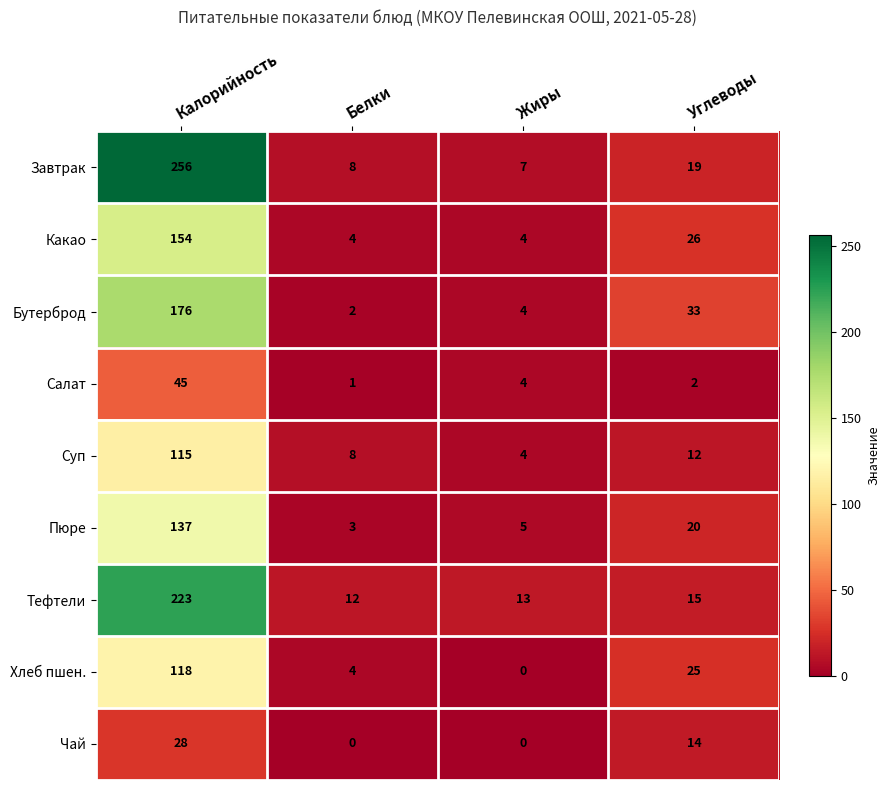

What is the average value of the Какао series?

47